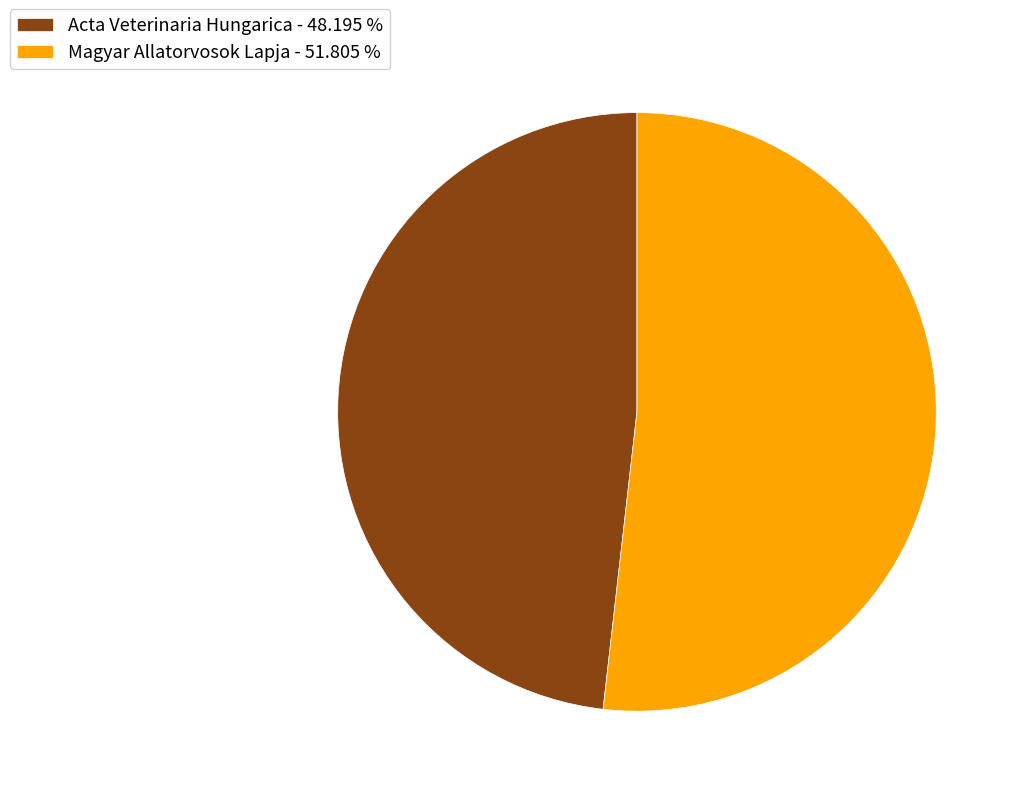

Combined, do Acta Veterinaria Hungarica - 48.195 % and Magyar Allatorvosok Lapja - 51.805 % account for over 50%?

Yes